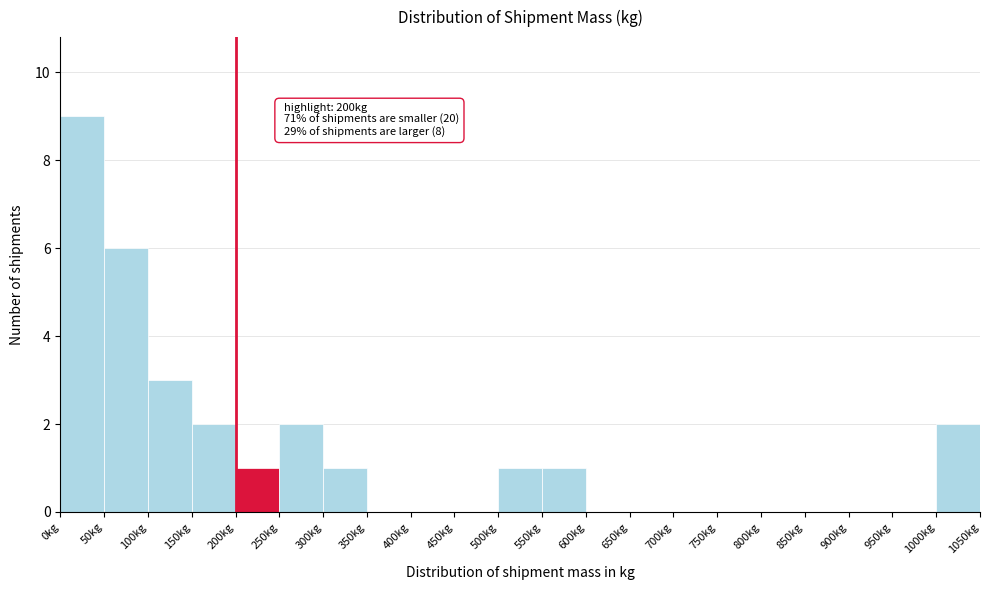

Over which range of the x-axis is the bar tallest?

0 to 50